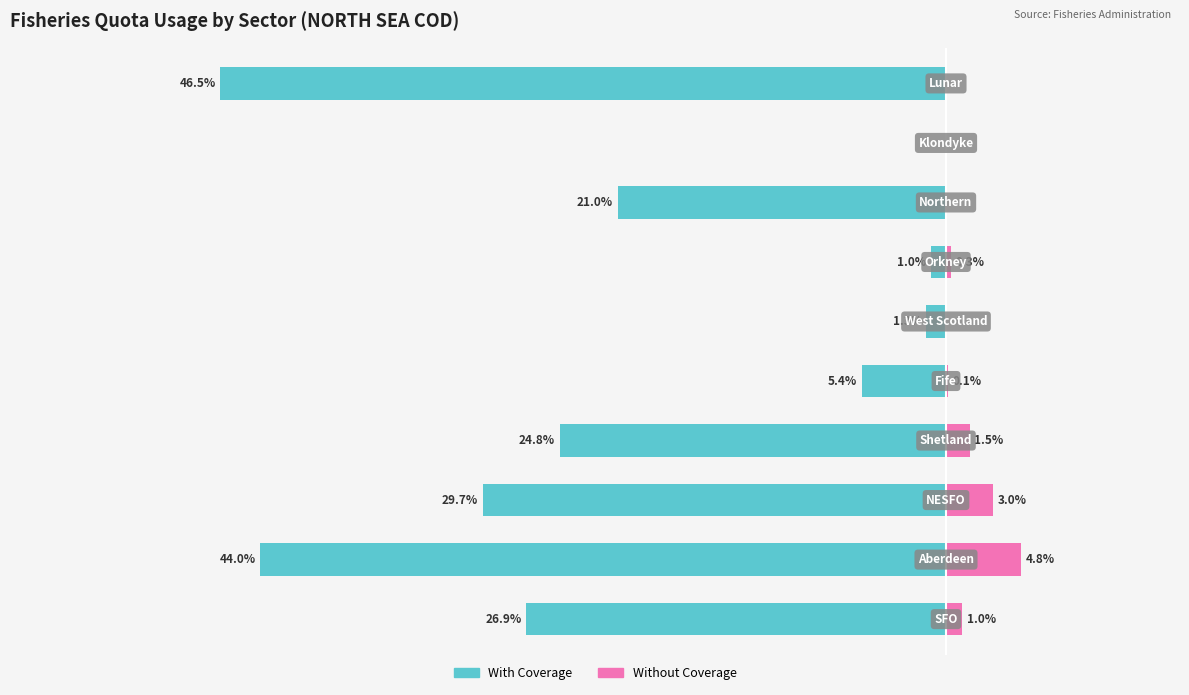

At how many categories does at least one series exceed 2?

2